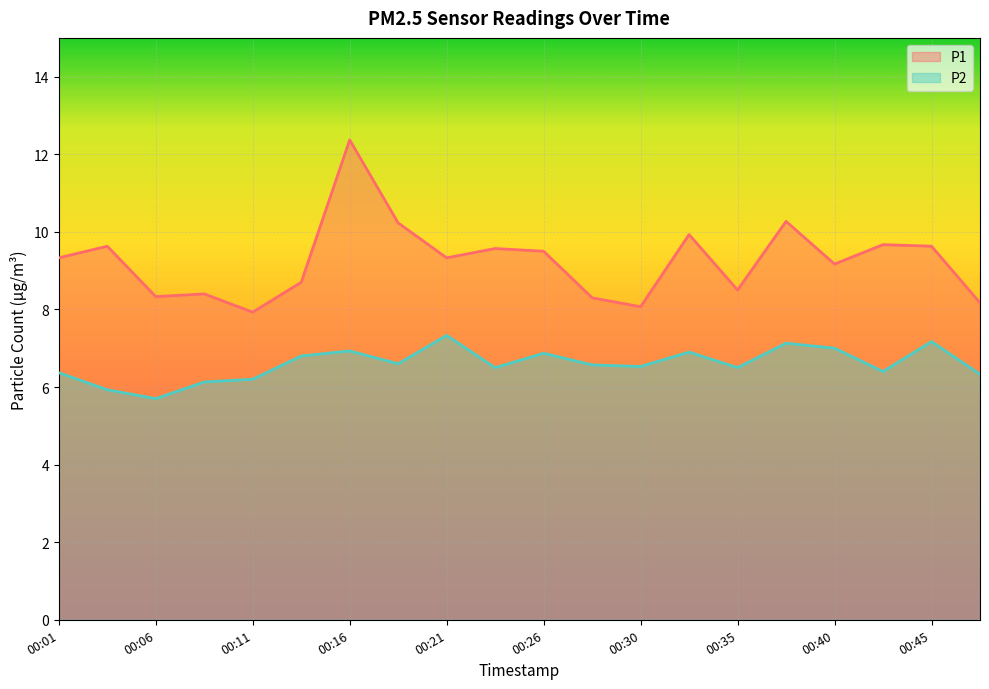

Which series changed the most between 00:18 and 00:45?

P1